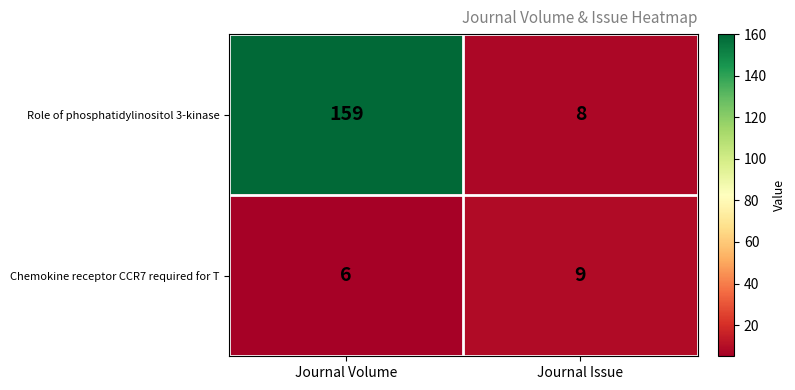

Reading right to left, transcribe all the data shown in this chart.

Role of phosphatidylinositol 3-kinase: Journal Issue=8	Journal Volume=159
Chemokine receptor CCR7 required for T: Journal Issue=9	Journal Volume=6